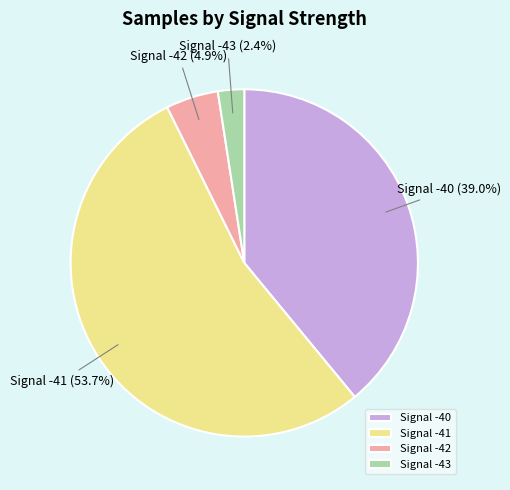

Does any single category account for the majority?

Yes